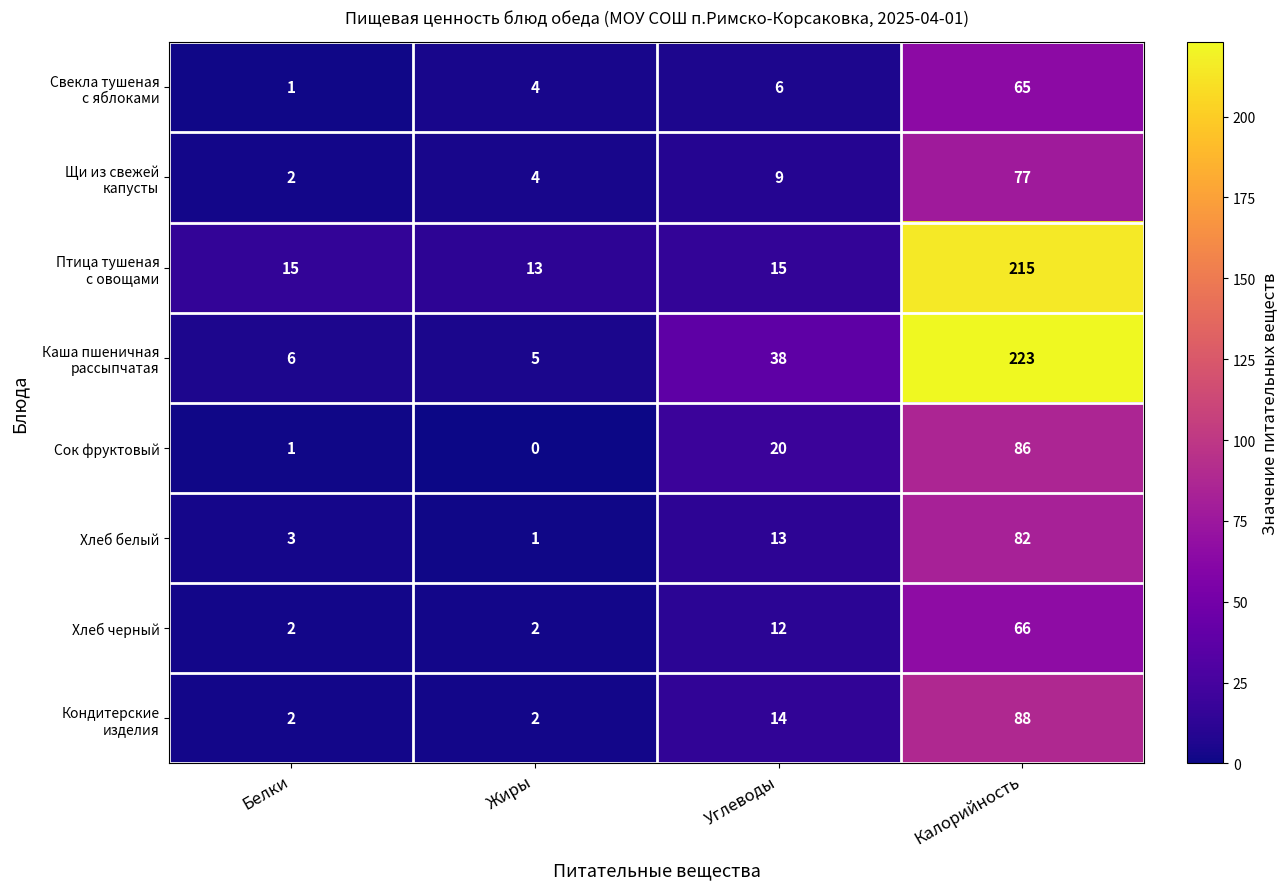

What is the difference between the Сок фруктовый values at Калорийность and Углеводы?

66